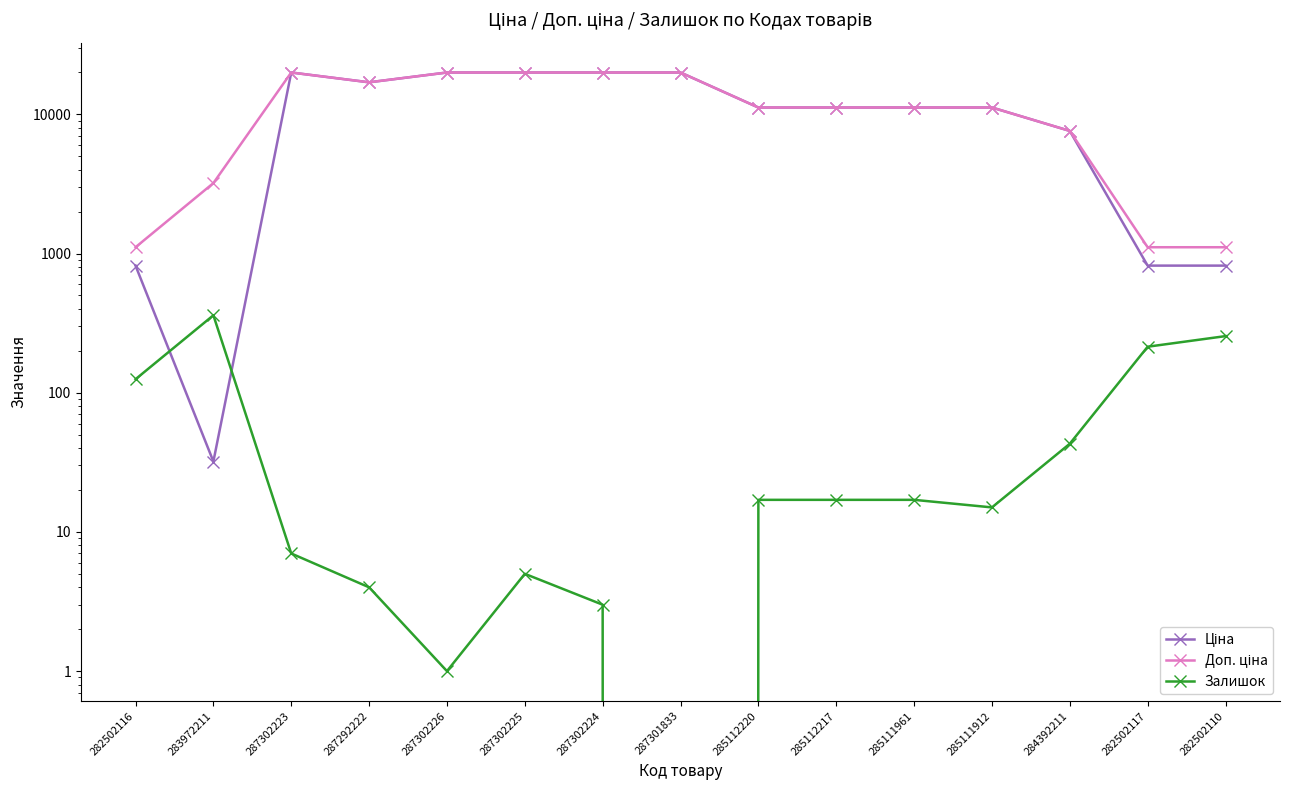

What is the difference between the maximum and minimum values in the Ціна series?

19932.1